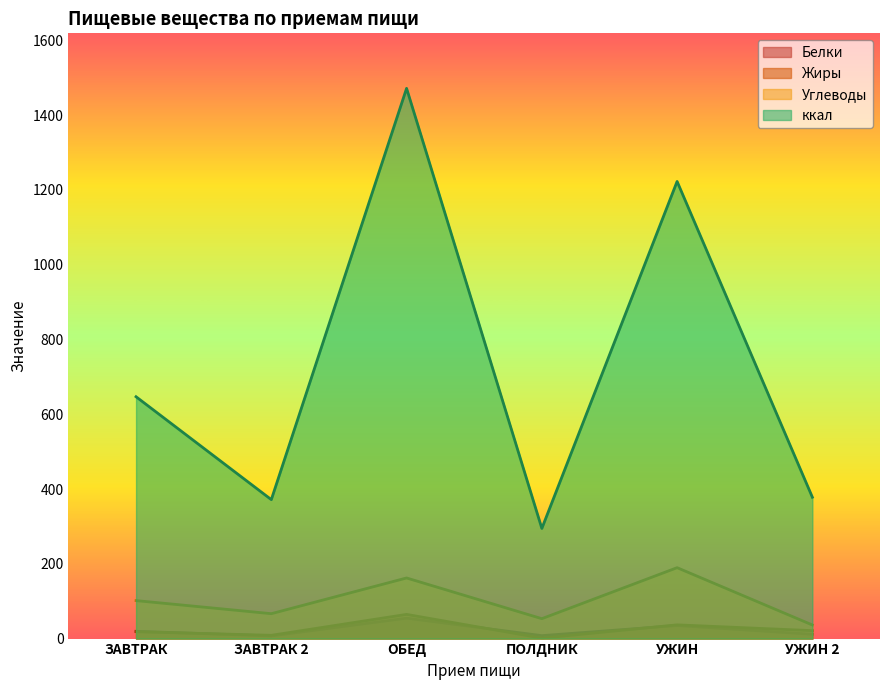

Which series changed the most between ЗАВТРАК 2 and ОБЕД?

ккал